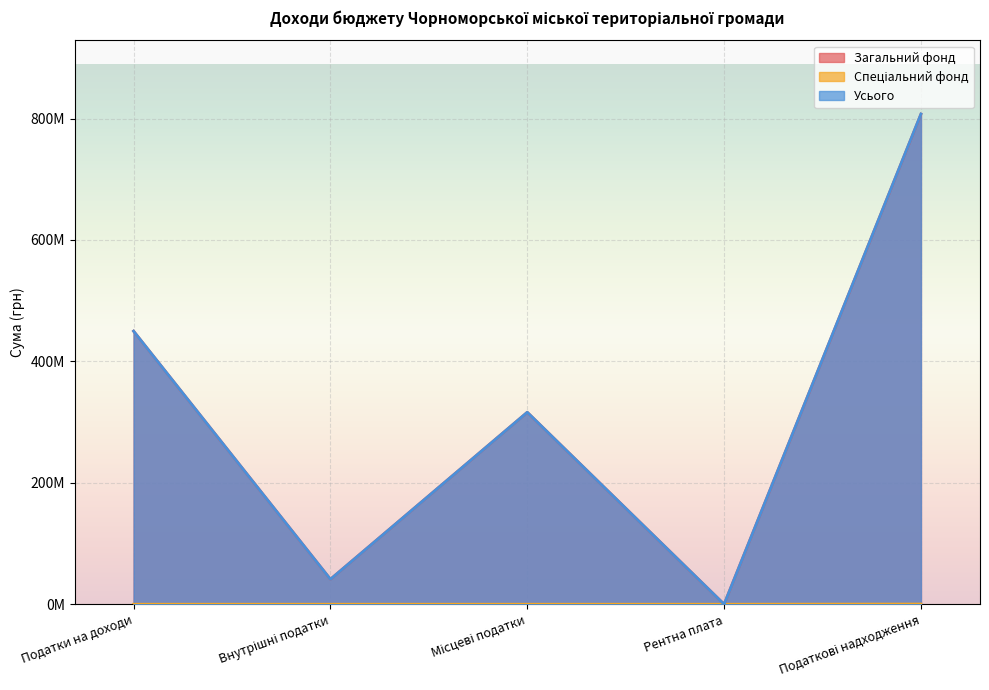

Reading left to right, transcribe all the data shown in this chart.

Загальний фонд: 449820000	41180000	316200000	7000	807207000
Спеціальний фонд: 0	0	0	0	300000
Усього: 449820000	41180000	316200000	7000	807507000